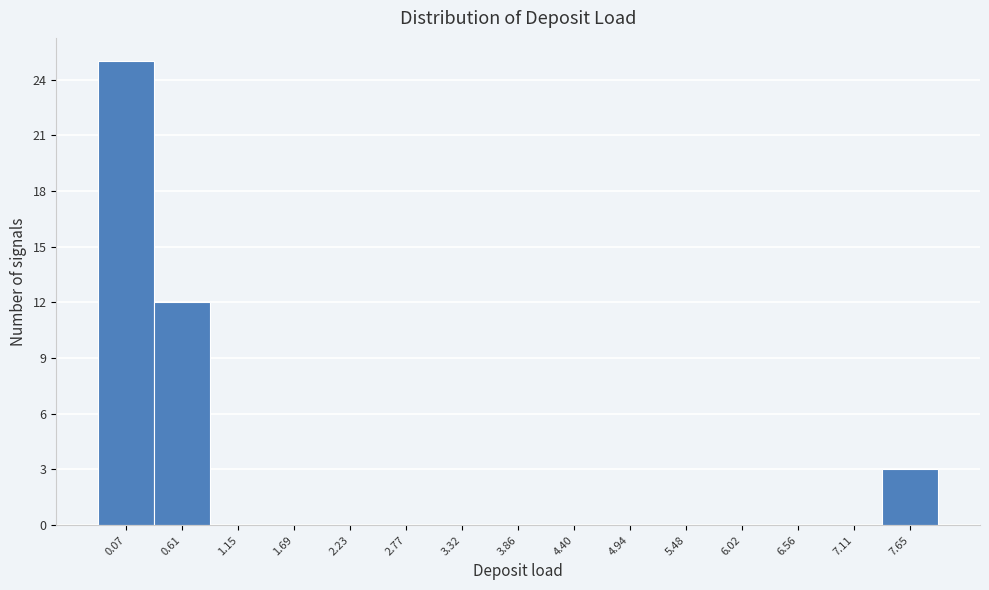

Reading left to right, extract all data points from this chart.

0.07=25	0.61=12	1.15=0	1.69=0	2.23=0	2.77=0	3.32=0	3.86=0	4.40=0	4.94=0	5.48=0	6.02=0	6.56=0	7.11=0	7.65=3